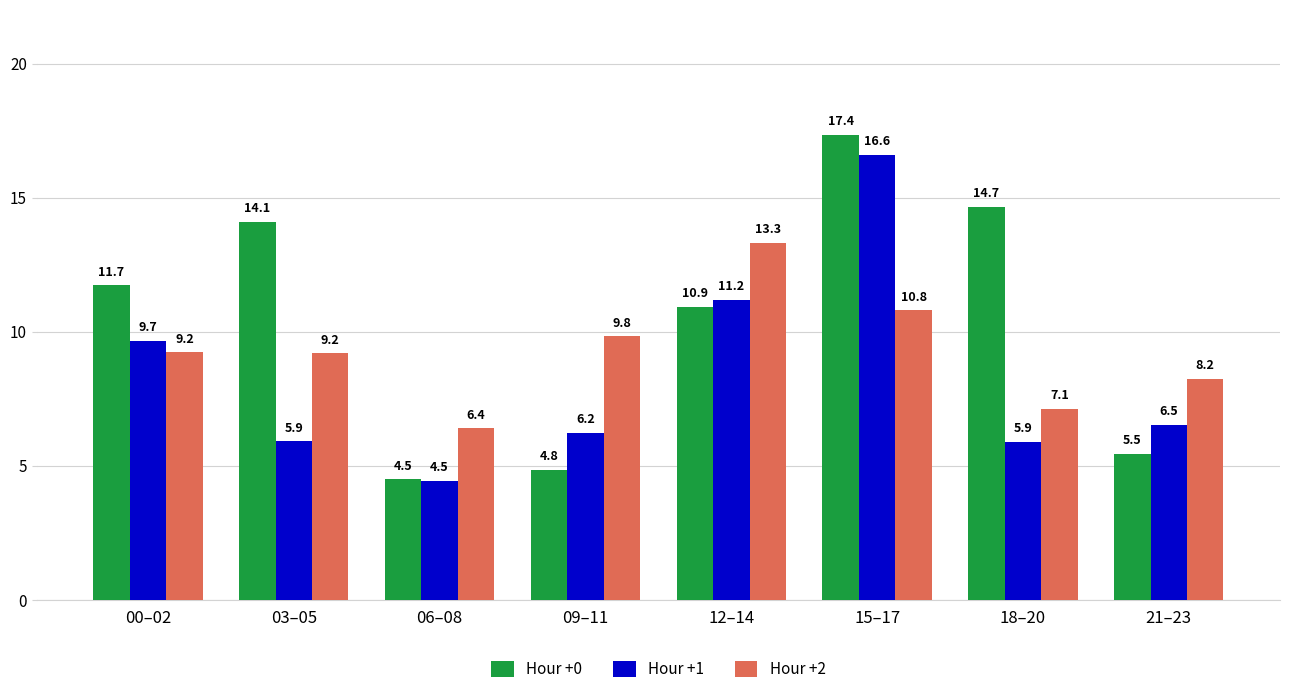

What is the label of the 6th bar from the right?

06–08